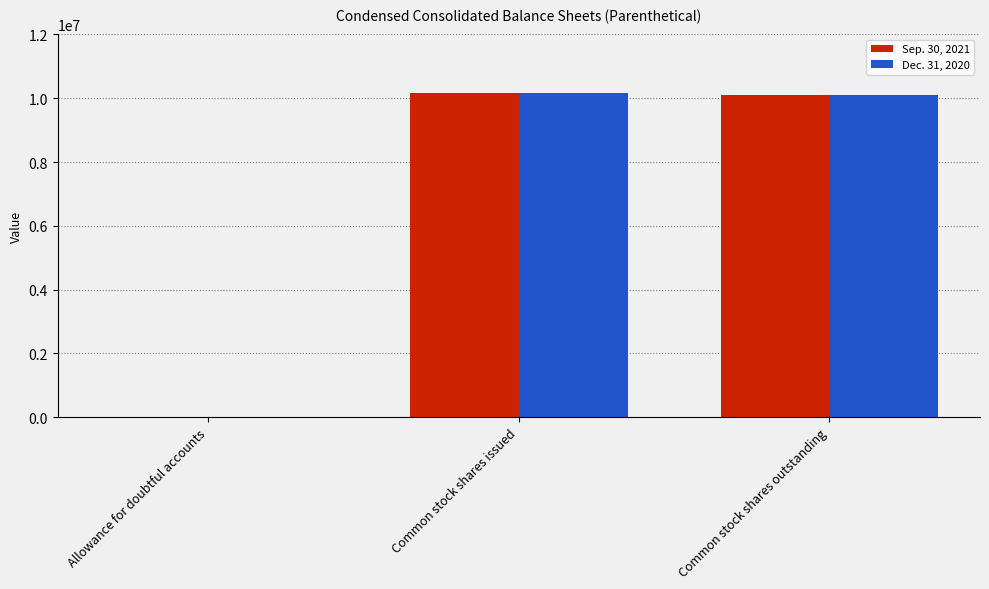

Is it true that Sep. 30, 2021 equals 4942691 at Common stock shares issued?

False